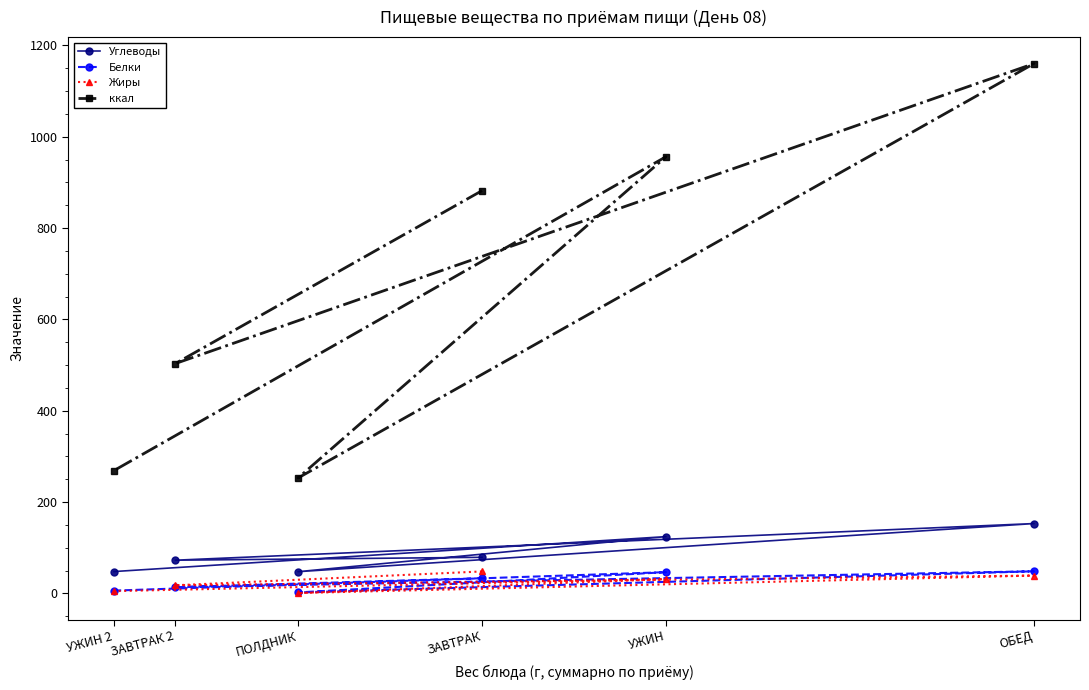

True or false: ккал has more than 1 interior local peaks.

True